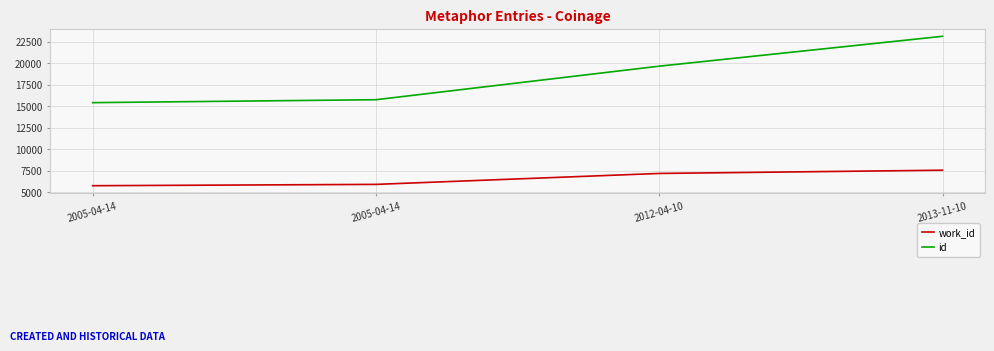

At how many categories does at least one series exceed 6118?

4